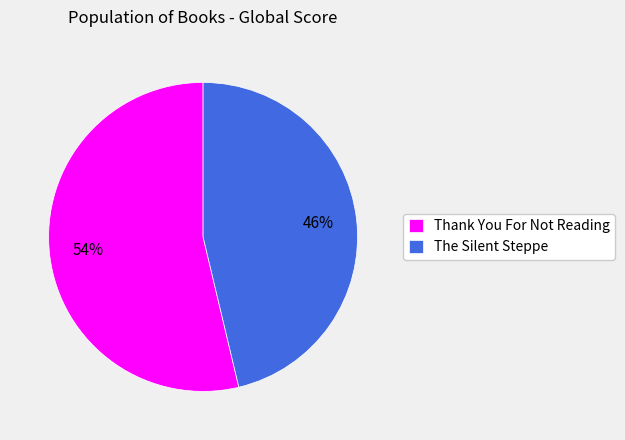

Does any single category account for the majority?

Yes